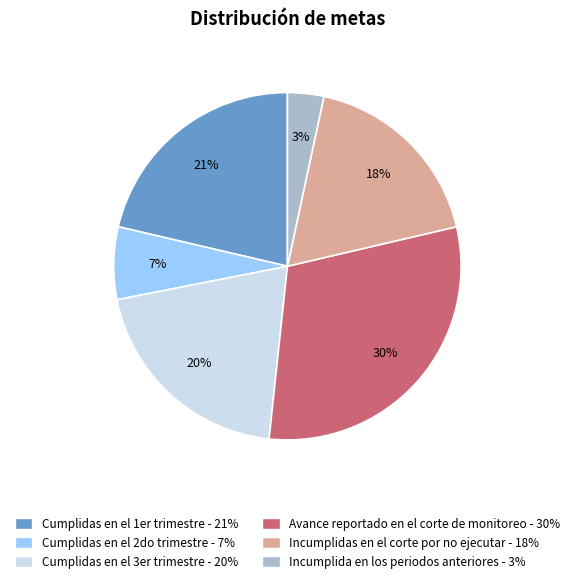

Does Incumplida en los periodos anteriores represent more than half of the total?

No